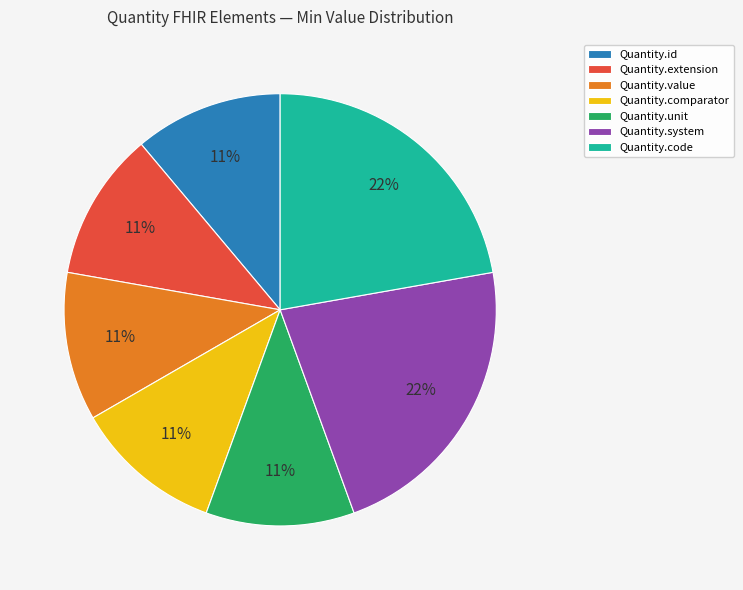

Which has a higher value, Quantity.comparator or Quantity.code?

Quantity.code